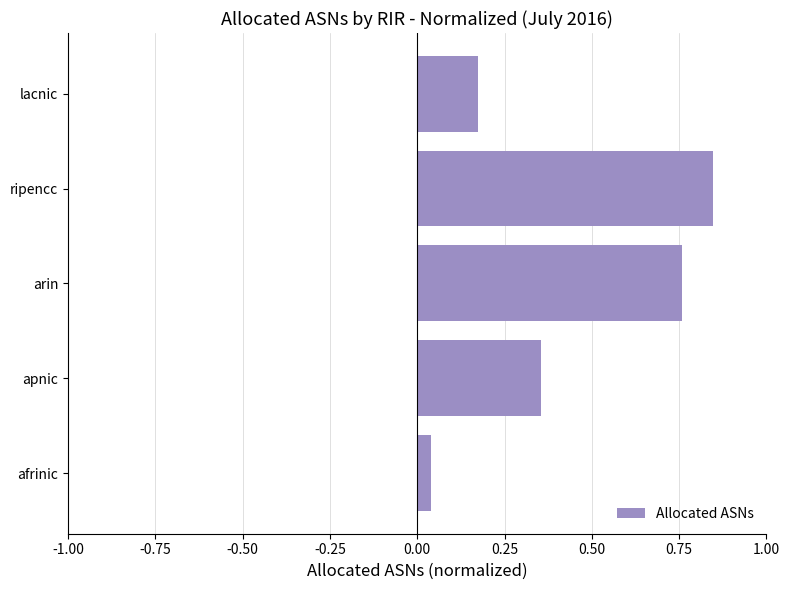

The chart shows a value of 1.2 at ripencc. True or false?

False